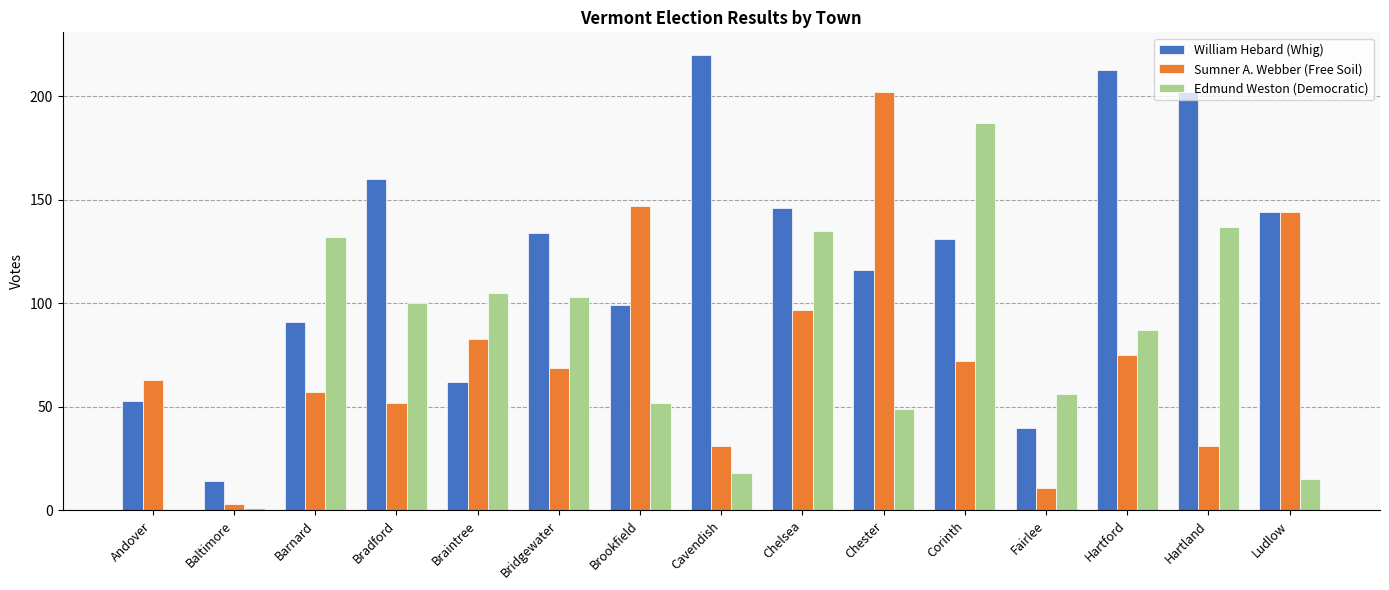

At which label does Edmund Weston (Democratic) reach its peak?

Corinth